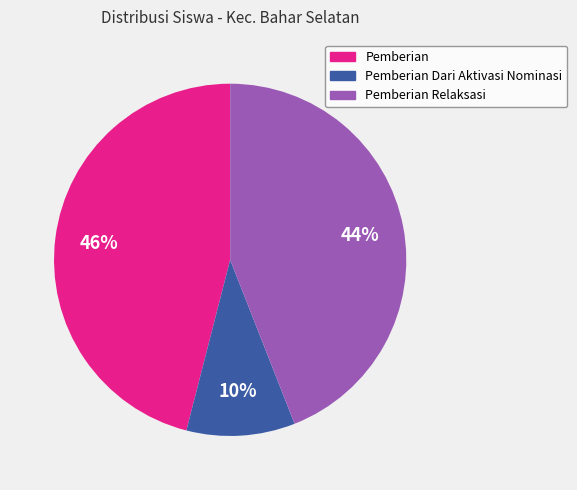

Is there any slice that represents more than half of the pie?

No